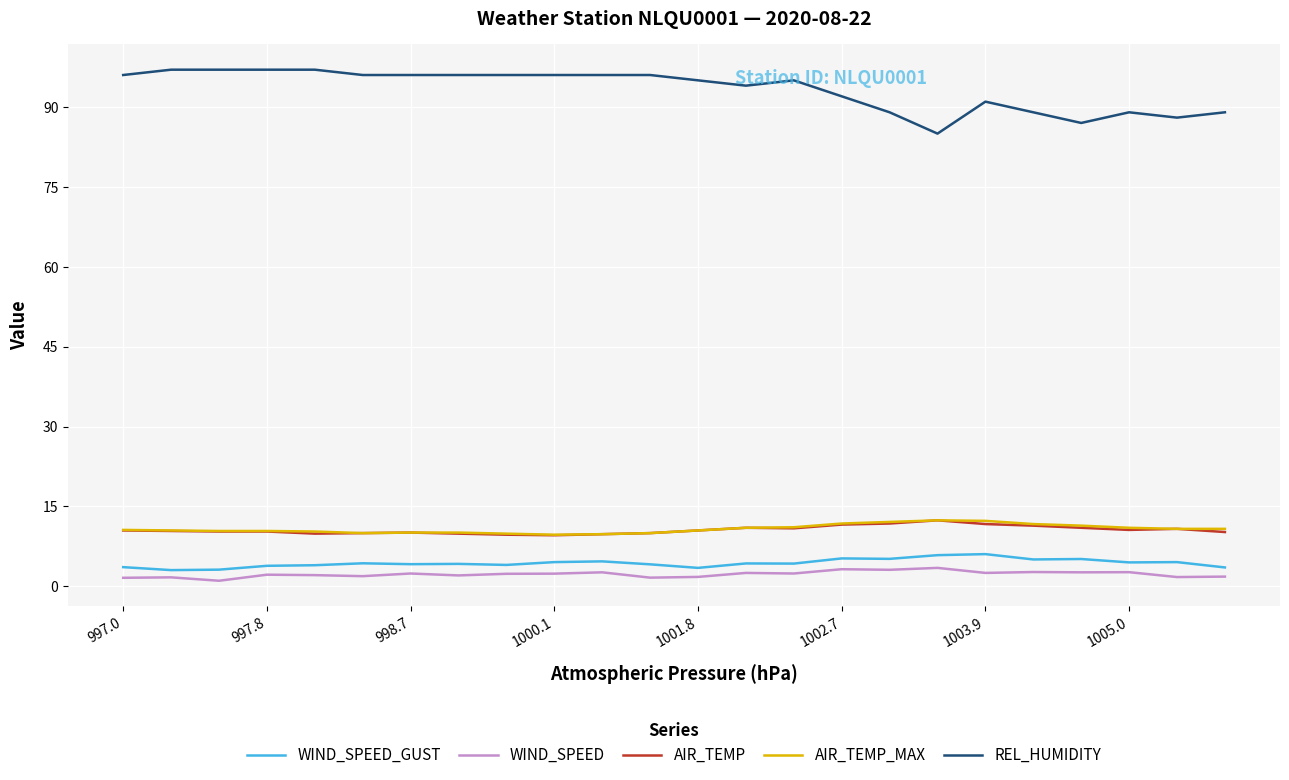

What is the maximum value shown in the chart?

97.0